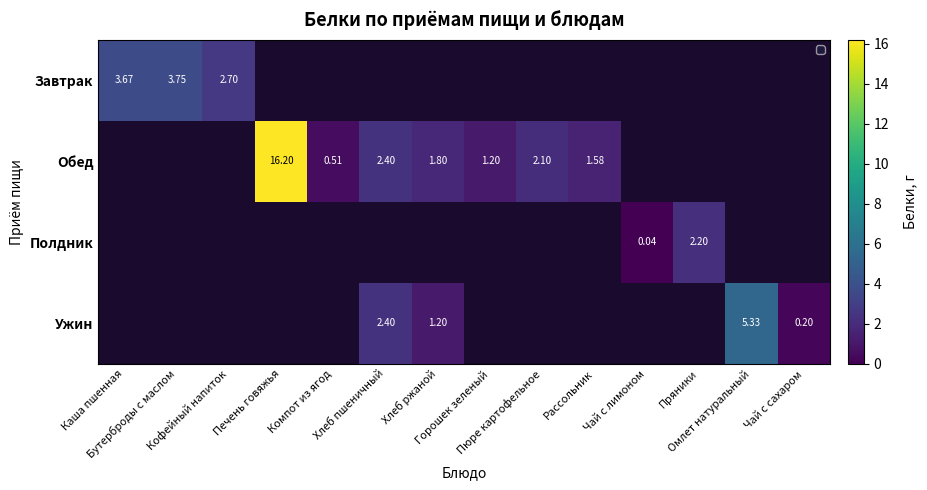

What is the maximum value shown in the chart?

16.2